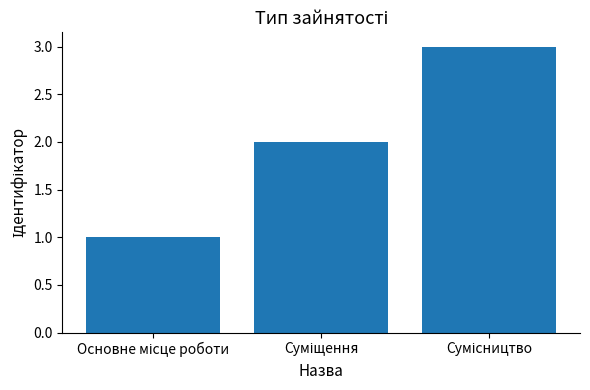

What is the greatest value displayed?

3